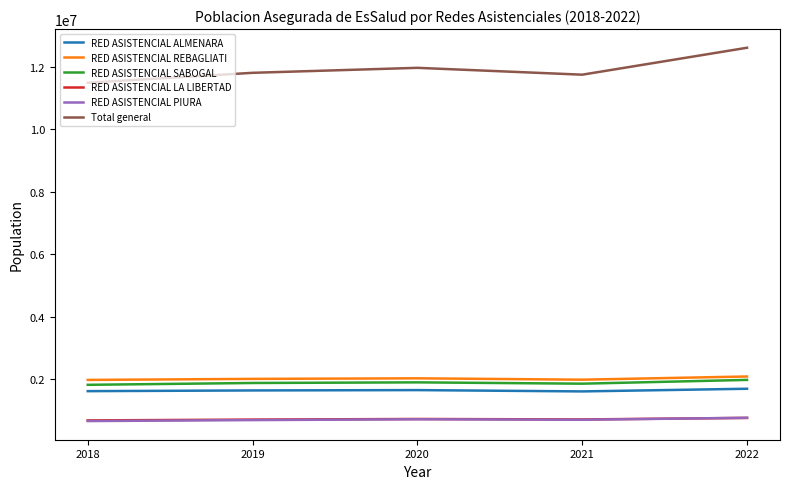

At which category is the sum across all series the highest?

2022